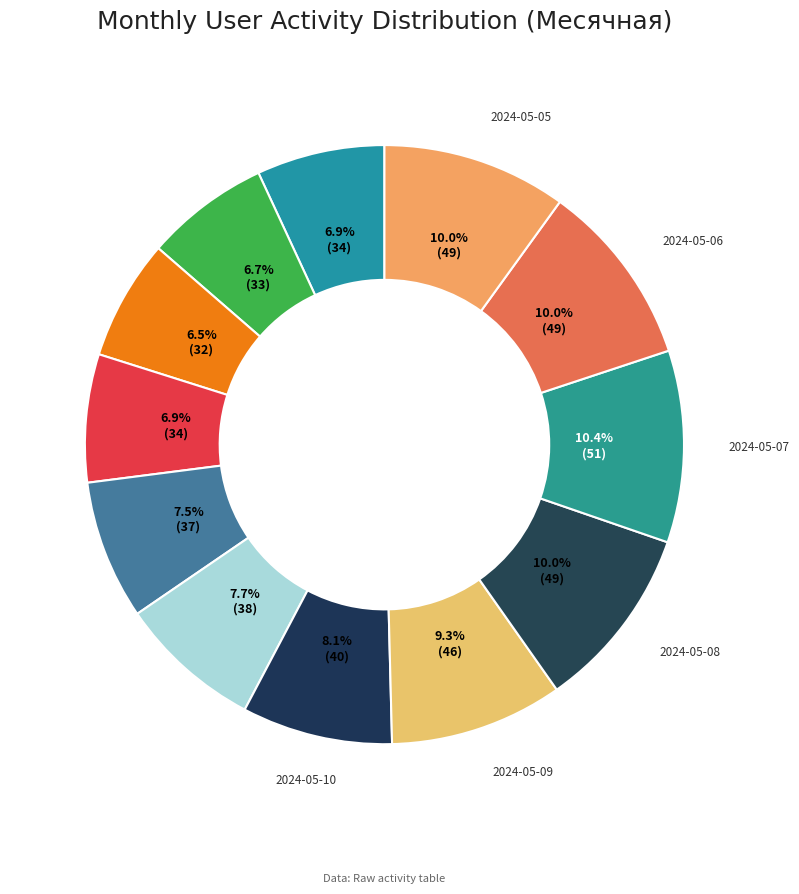

Count the number of slices in the pie.

12